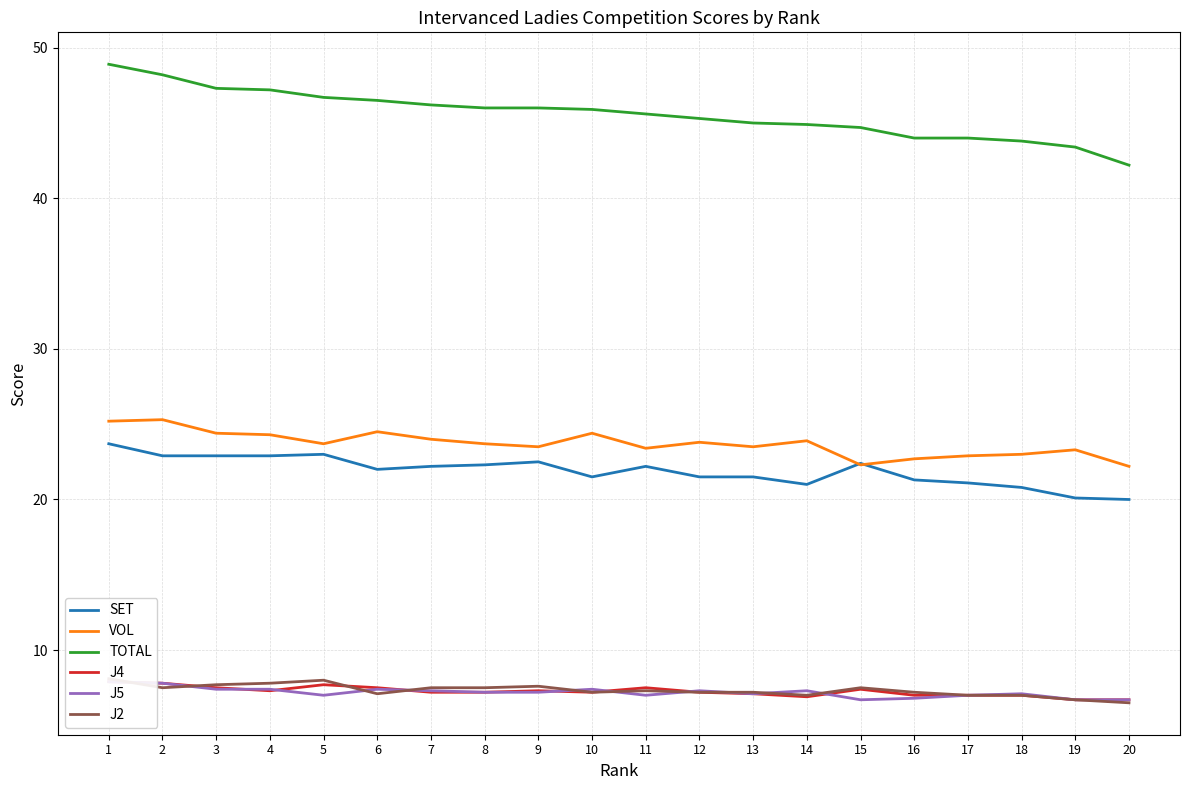

Reading left to right, transcribe all the data shown in this chart.

SET: 1=23.7	2=22.9	3=22.9	4=22.9	5=23.0	6=22.0	7=22.2	8=22.3	9=22.5	10=21.5	11=22.2	12=21.5	13=21.5	14=21.0	15=22.4	16=21.3	17=21.1	18=20.8	19=20.1	20=20.0
VOL: 1=25.2	2=25.3	3=24.4	4=24.3	5=23.7	6=24.5	7=24.0	8=23.7	9=23.5	10=24.4	11=23.4	12=23.8	13=23.5	14=23.9	15=22.3	16=22.7	17=22.9	18=23.0	19=23.3	20=22.2
TOTAL: 1=48.9	2=48.2	3=47.3	4=47.2	5=46.7	6=46.5	7=46.2	8=46.0	9=46.0	10=45.9	11=45.6	12=45.3	13=45.0	14=44.9	15=44.7	16=44.0	17=44.0	18=43.8	19=43.4	20=42.2
J4: 1=7.9	2=7.8	3=7.5	4=7.3	5=7.7	6=7.5	7=7.2	8=7.2	9=7.3	10=7.2	11=7.5	12=7.2	13=7.1	14=6.9	15=7.4	16=7.0	17=7.0	18=7.0	19=6.7	20=6.7
J5: 1=7.9	2=7.8	3=7.4	4=7.4	5=7.0	6=7.4	7=7.3	8=7.2	9=7.2	10=7.4	11=7.0	12=7.3	13=7.1	14=7.3	15=6.7	16=6.8	17=7.0	18=7.1	19=6.7	20=6.7
J2: 1=8.1	2=7.5	3=7.7	4=7.8	5=8.0	6=7.1	7=7.5	8=7.5	9=7.6	10=7.2	11=7.3	12=7.2	13=7.2	14=7.0	15=7.5	16=7.2	17=7.0	18=7.0	19=6.7	20=6.5